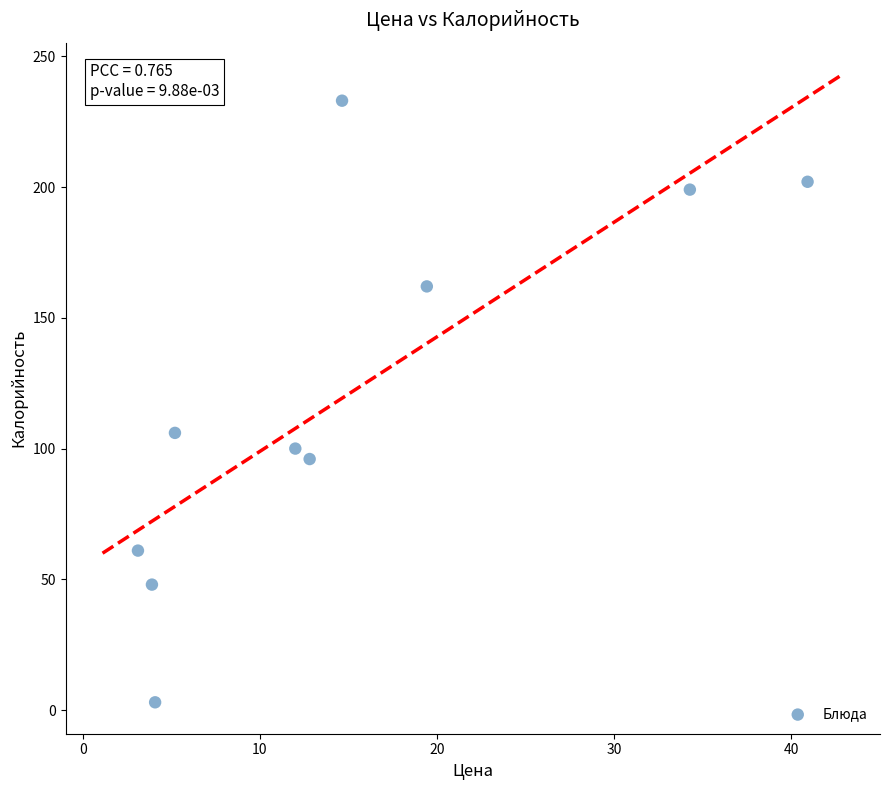

What is the range of Y values (max minus min)?

230